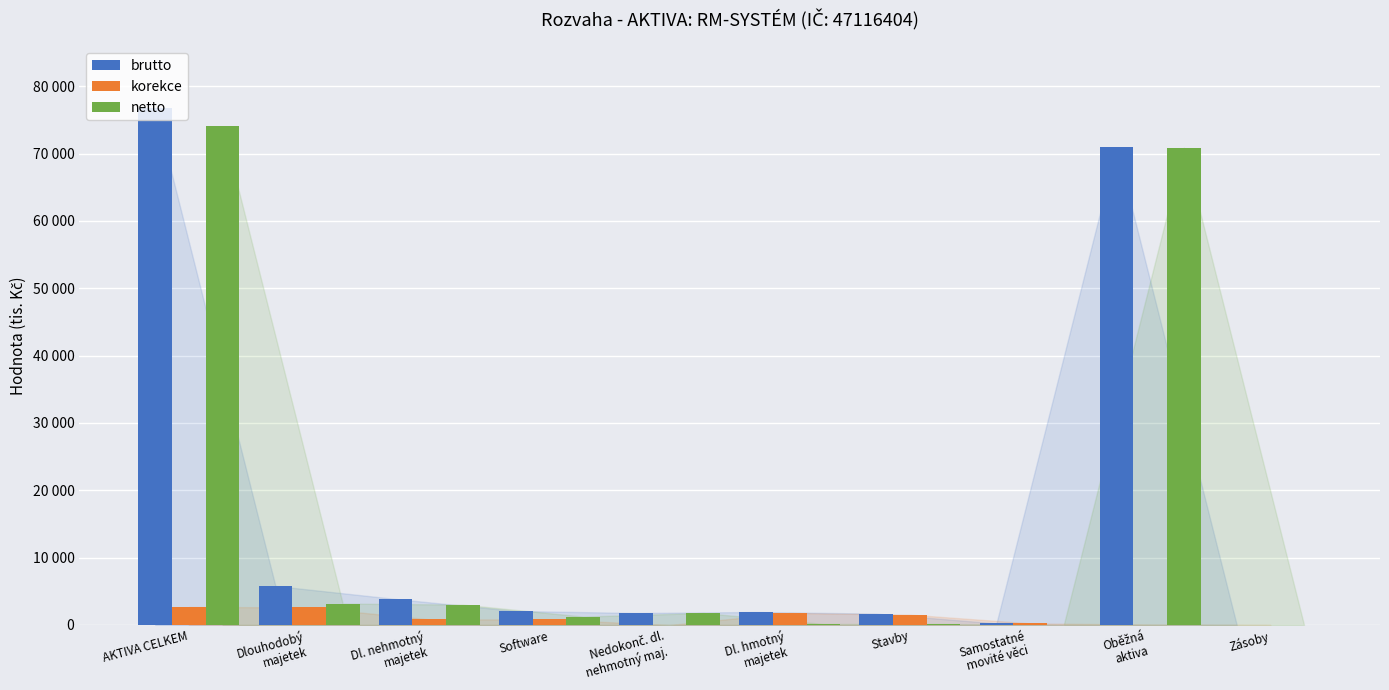

What are all the series names shown in the legend?

brutto, korekce, netto